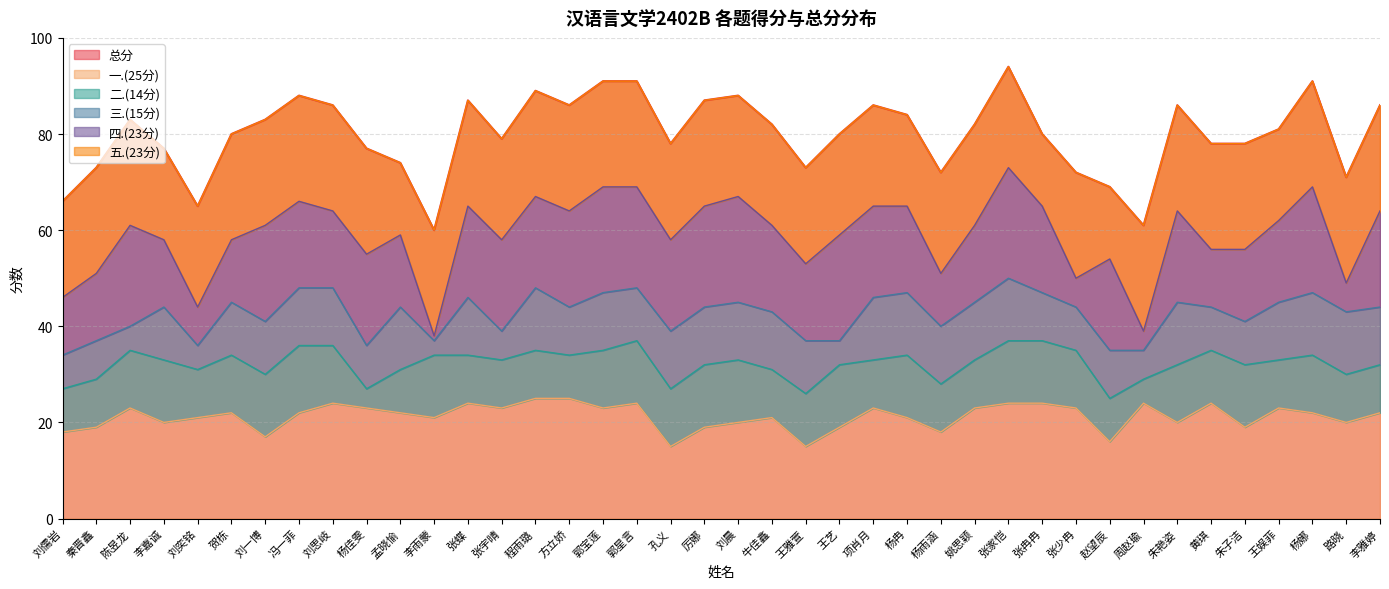

What is the lowest value of the 二.(14分) series?

4